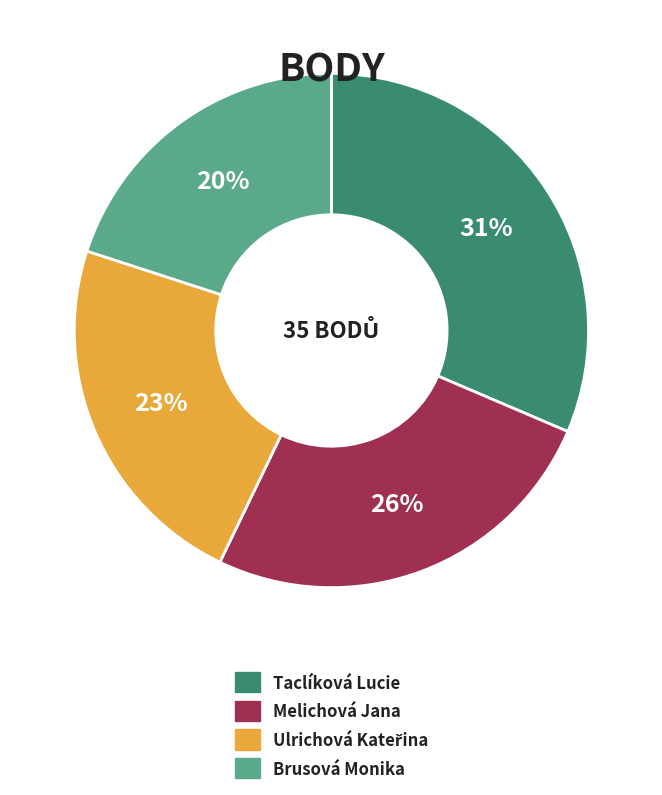

Which category has the smallest portion of the pie?

Brusová Monika